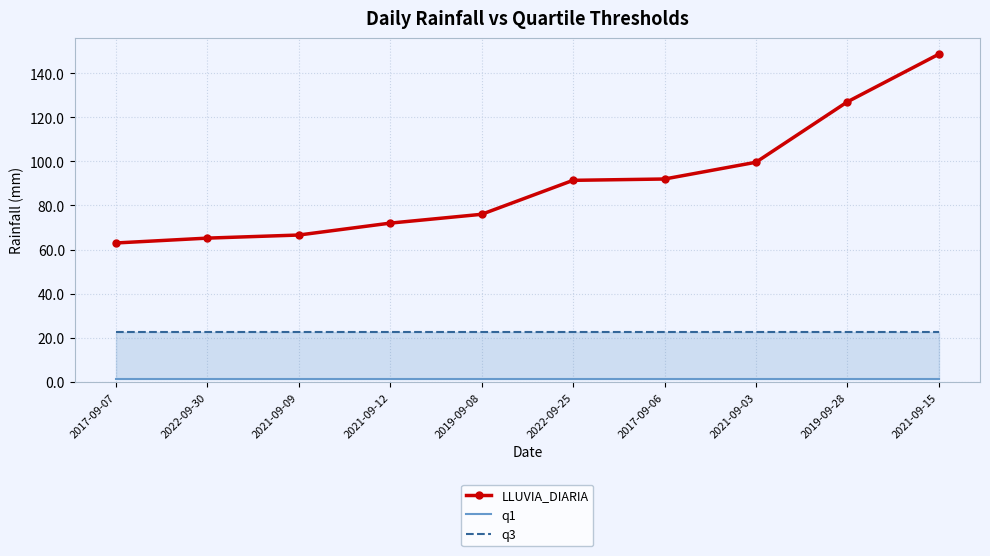

What is the value of the LLUVIA_DIARIA point at the 5th from the left?

76.0